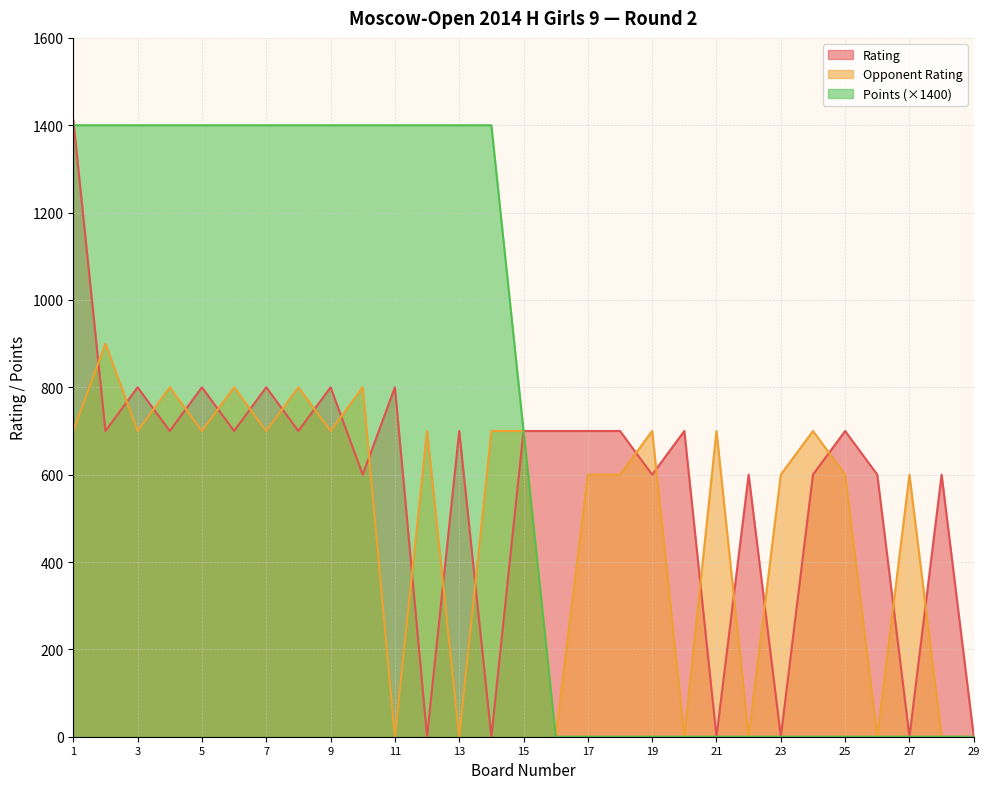

At which category does Rating reach its first local valley?

2